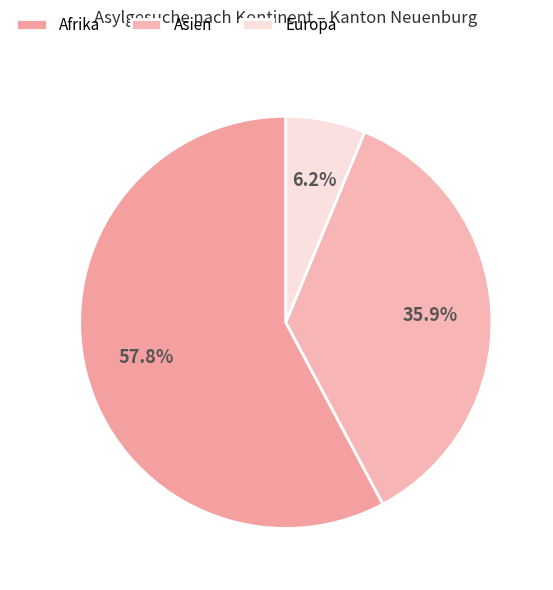

The Europa slice represents 1% of the pie. True or false?

False